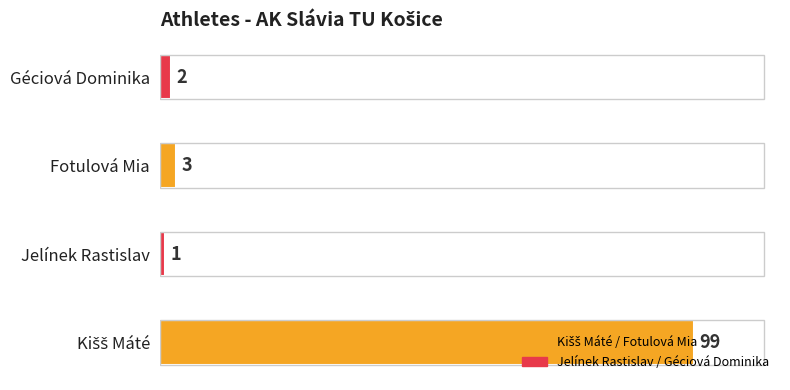

Which label corresponds to the smallest value in the chart?

Jelínek Rastislav